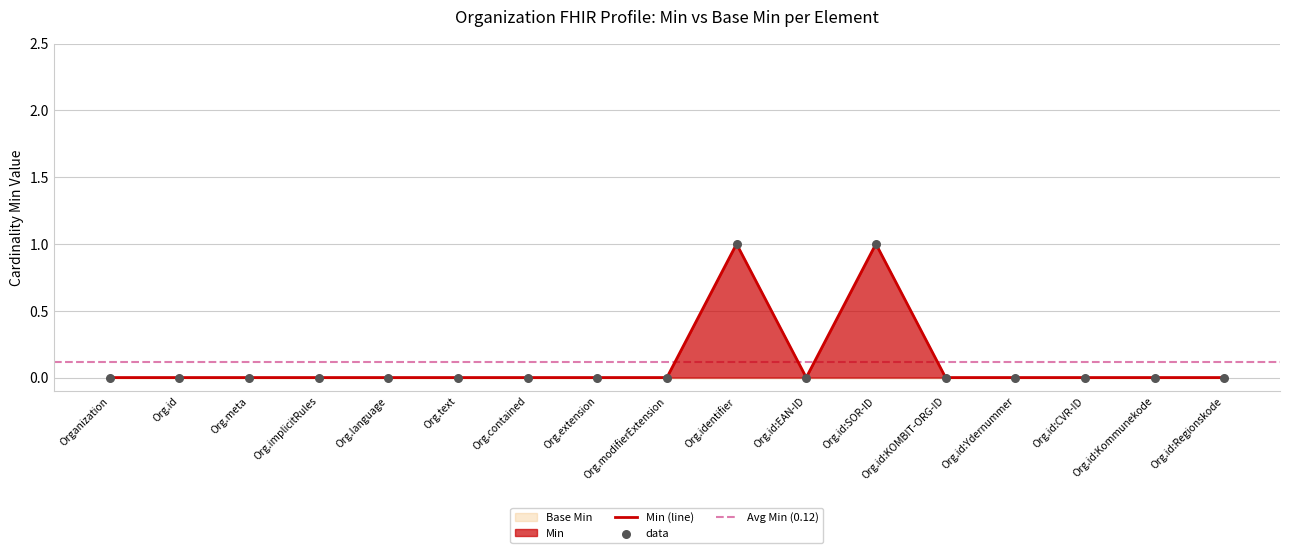

Between Org.id:Ydernummer and Org.implicitRules, which is larger?

Org.id:Ydernummer